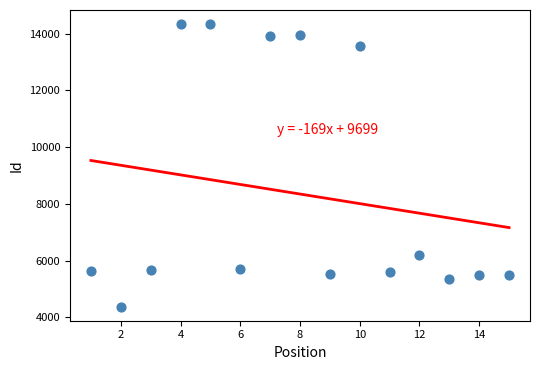

What Y value in the scatter plot is closest to 9358?

6208